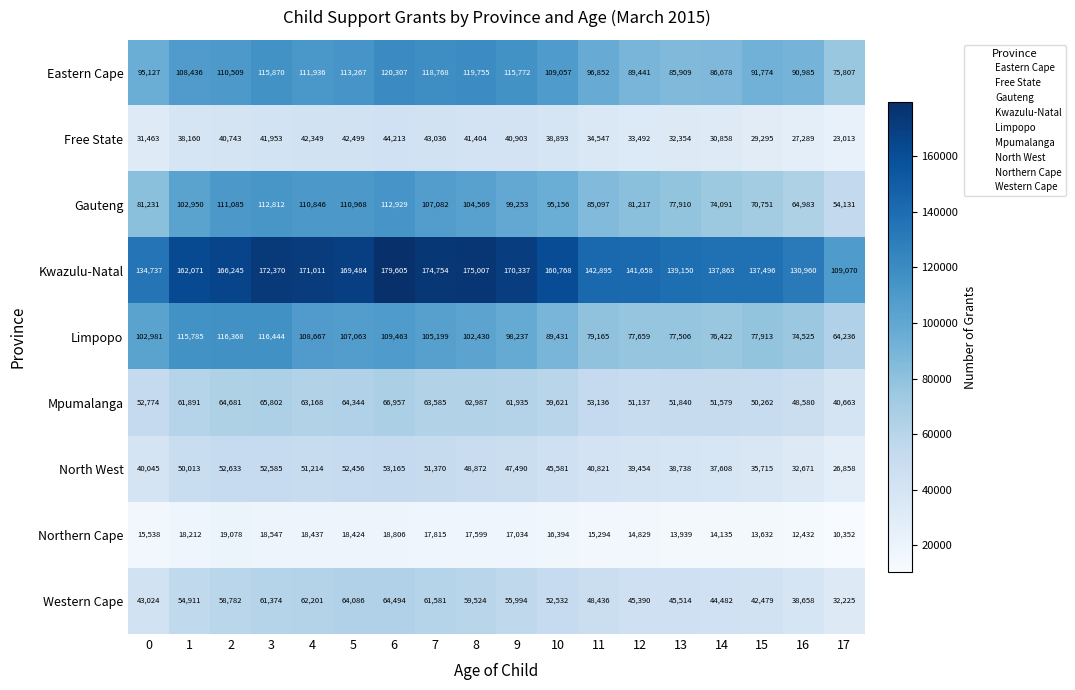

How many series are shown in this chart?

9